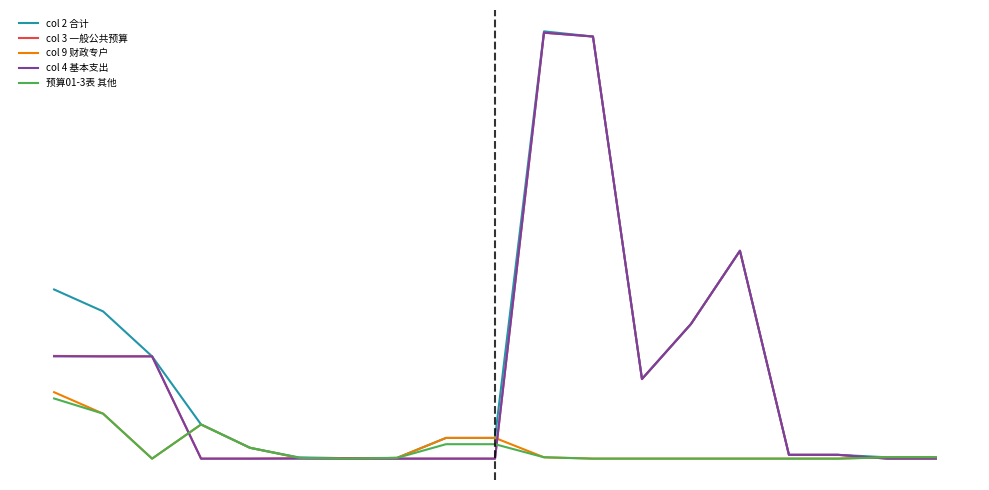

Does the chart have visible grid lines?

No